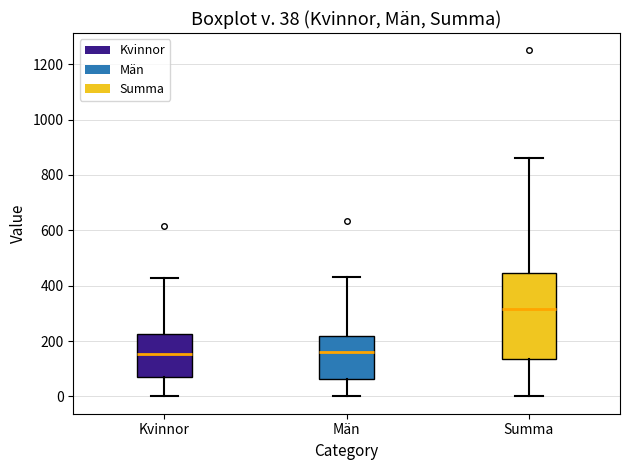

Which box is the tallest, from its lower edge to its upper edge?

Summa